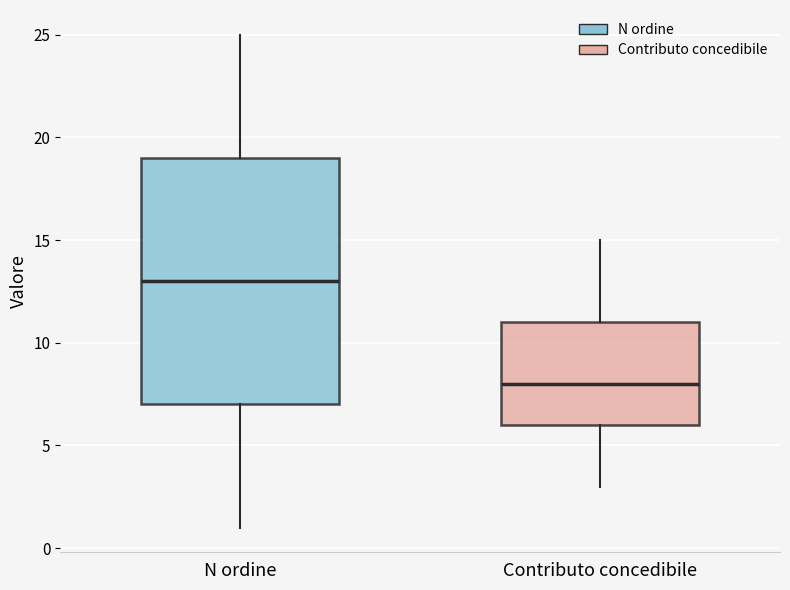

Reading left to right, read every box against the y-axis: the position of its median line, the range the box covers, and the ends of its whiskers. The values are not printed on the chart, so give them approximately, as read against the axis.

N ordine: median 13, box 7 to 19, whiskers 1 to 25
Contributo concedibile: median 8, box 6 to 11, whiskers 3 to 15